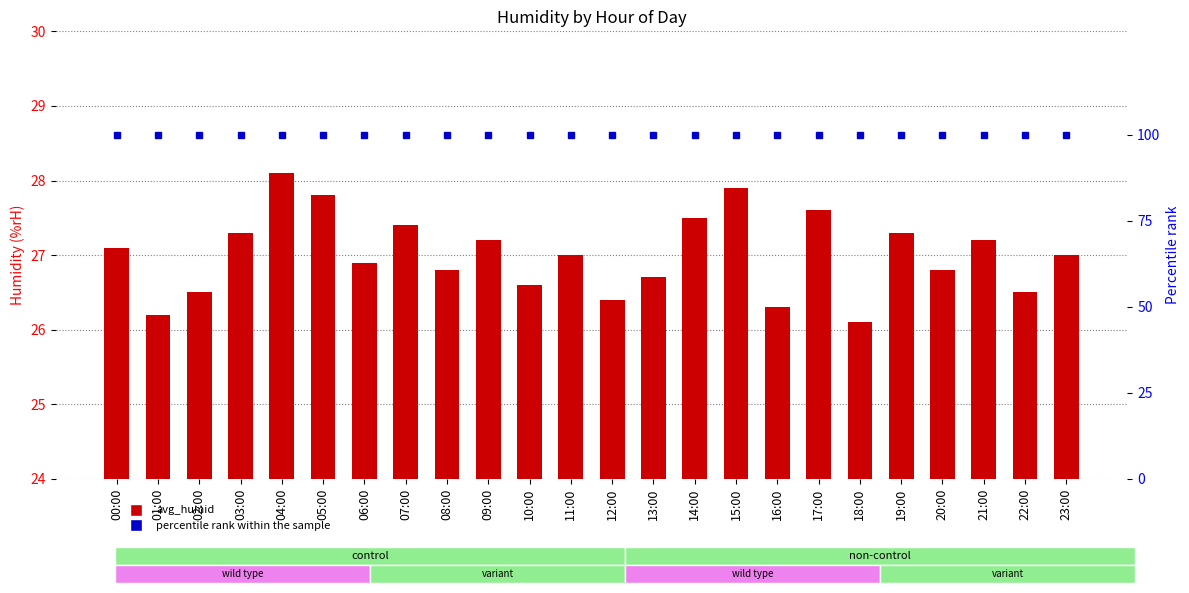

What is the label of the 18th bar from the left?

17:00